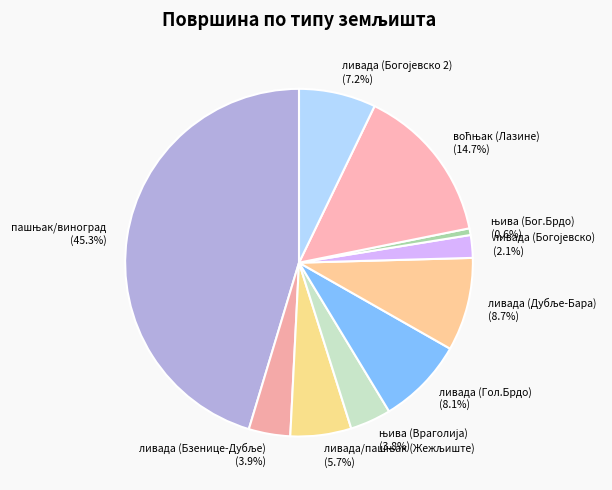

Is there any slice that represents more than half of the pie?

No